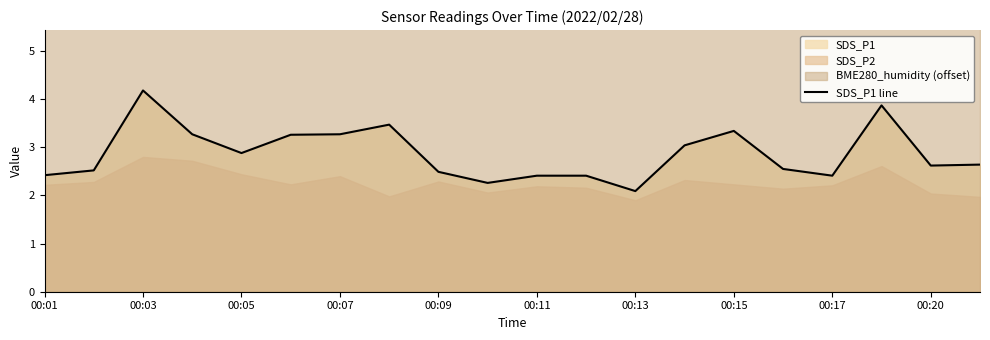

How many points are higher than both their immediate neighbors (excluding endpoints)?

4